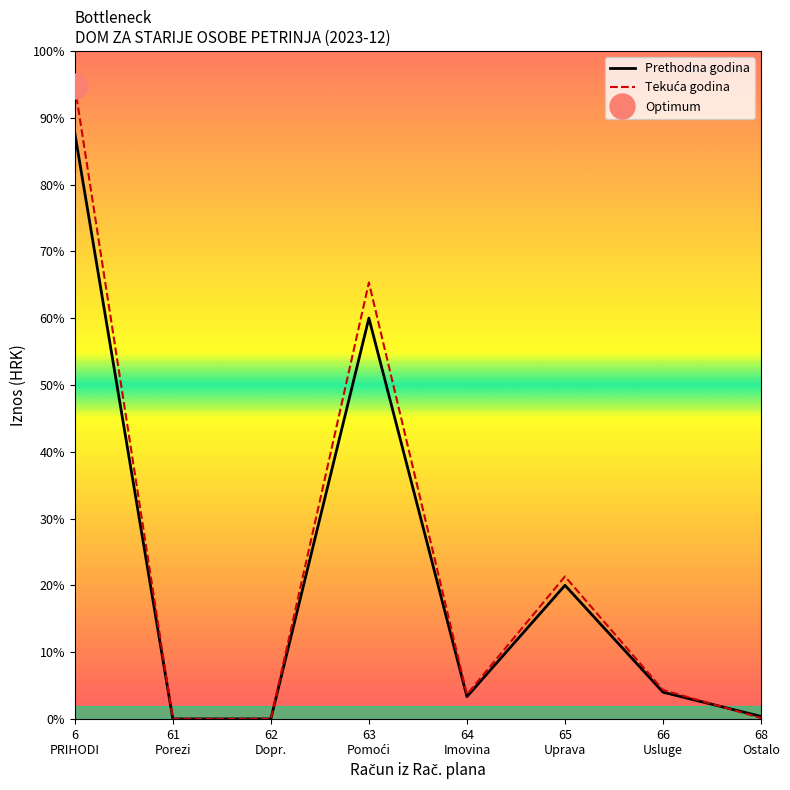

Between 66
Usluge and 63
Pomoći, which is larger?

63
Pomoći